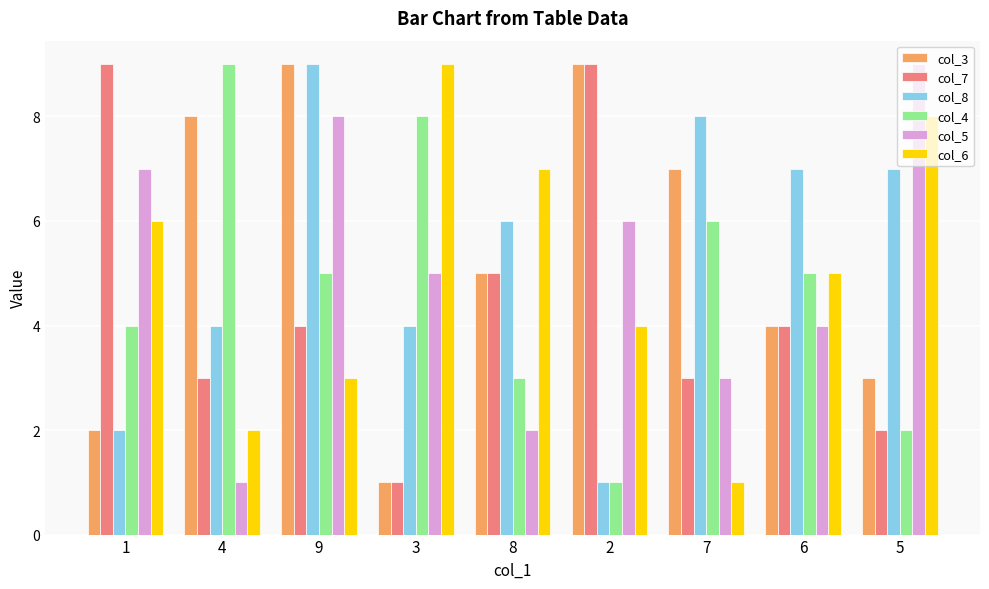

Reading right to left, what are all the values shown in this chart?

col_3: 5=3	6=4	7=7	2=9	8=5	3=1	9=9	4=8	1=2
col_7: 5=2	6=4	7=3	2=9	8=5	3=1	9=4	4=3	1=9
col_8: 5=7	6=7	7=8	2=1	8=6	3=4	9=9	4=4	1=2
col_4: 5=2	6=5	7=6	2=1	8=3	3=8	9=5	4=9	1=4
col_5: 5=9	6=4	7=3	2=6	8=2	3=5	9=8	4=1	1=7
col_6: 5=8	6=5	7=1	2=4	8=7	3=9	9=3	4=2	1=6